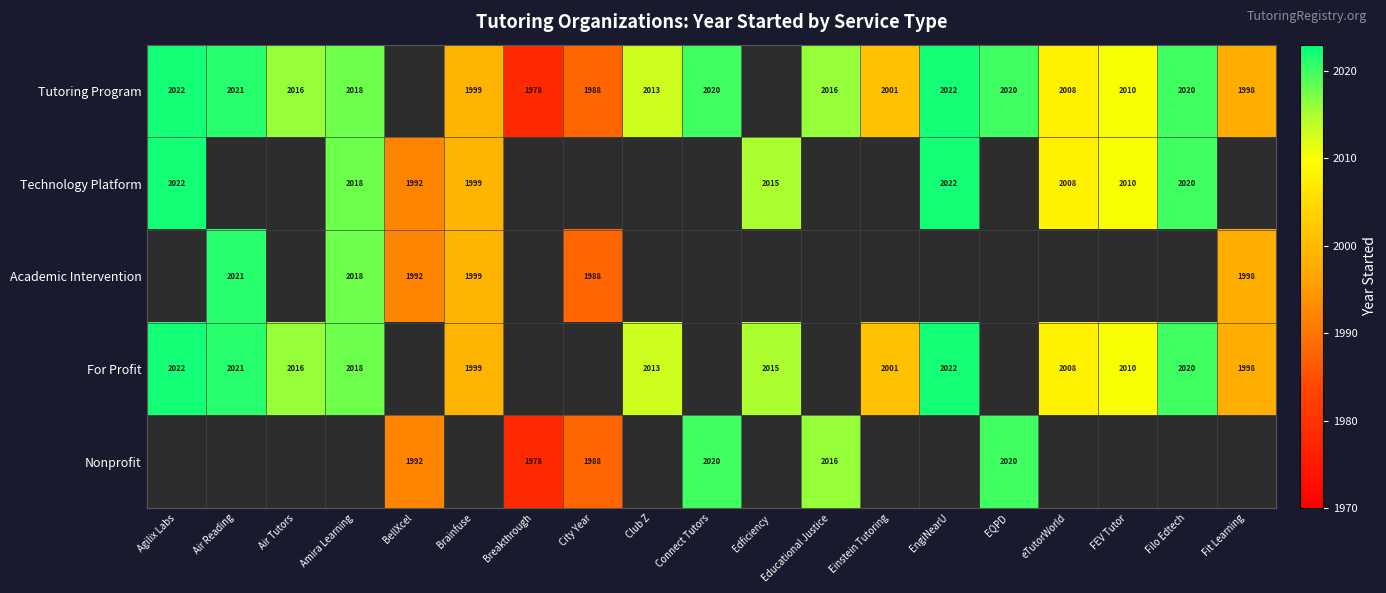

Is it true that For Profit equals 659 at Air Tutors?

False